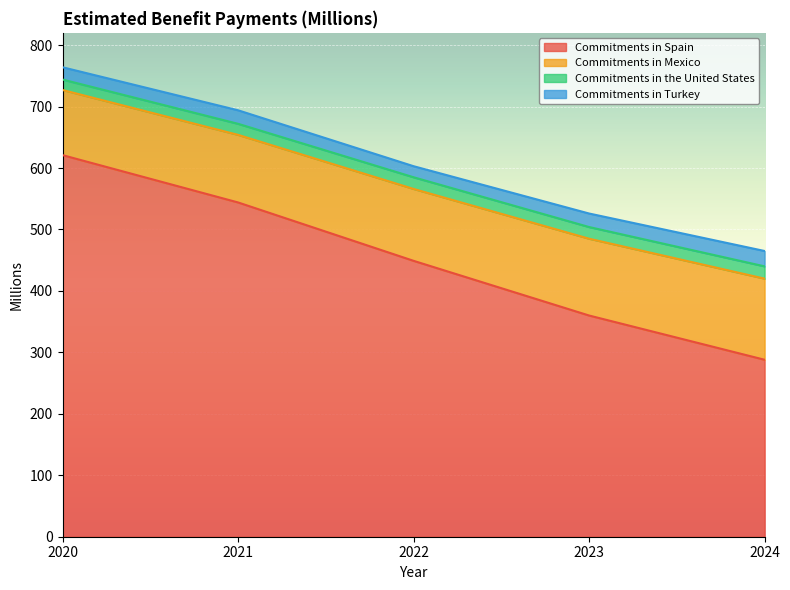

At which category is the sum across all series the highest?

2020